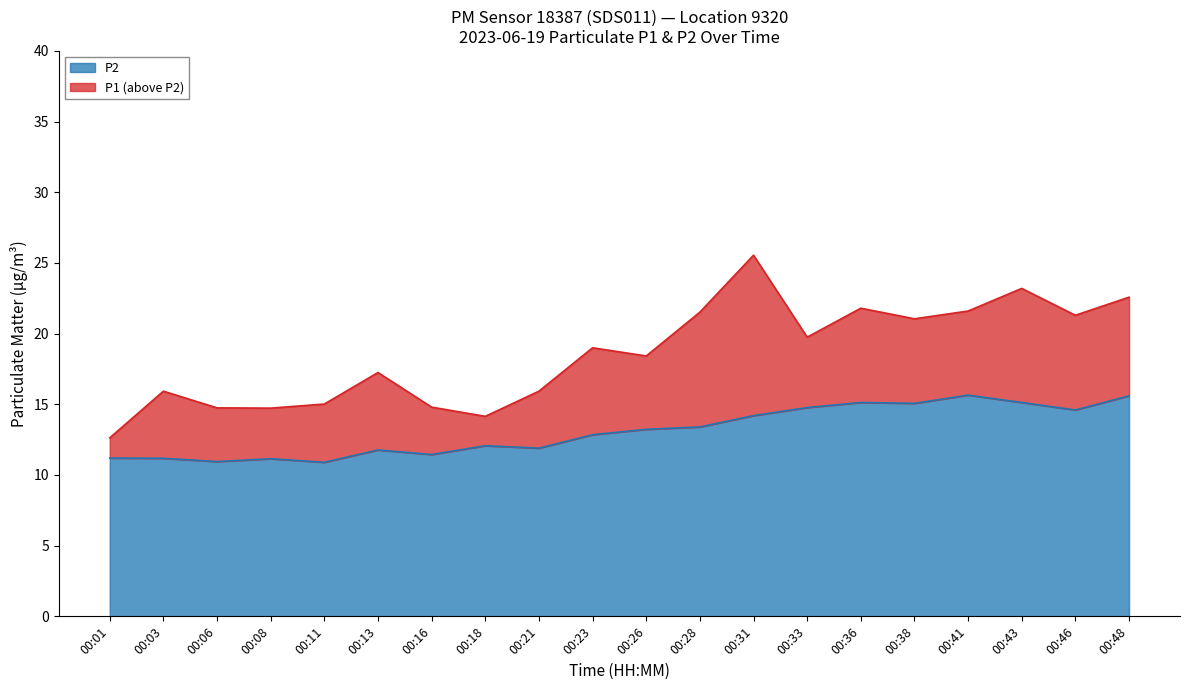

Is it true that P2 equals 11.4 at 00:16?

True